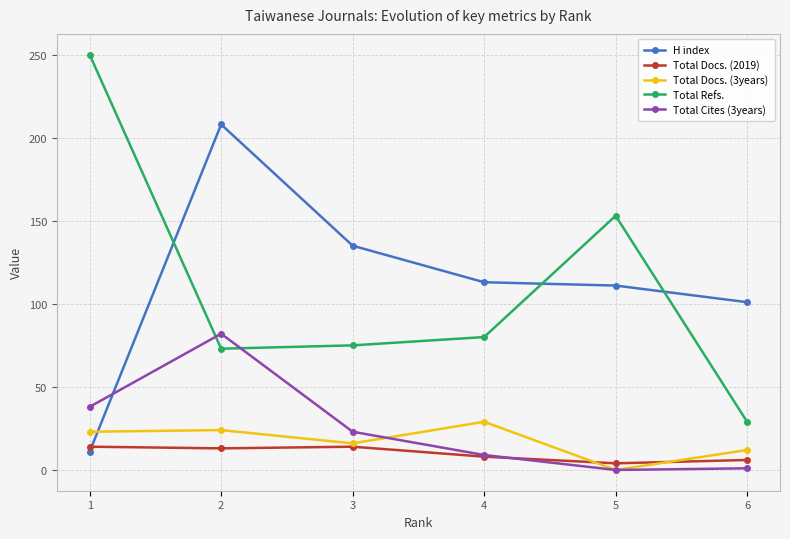

Which series has the largest range (max minus min)?

Total Refs.